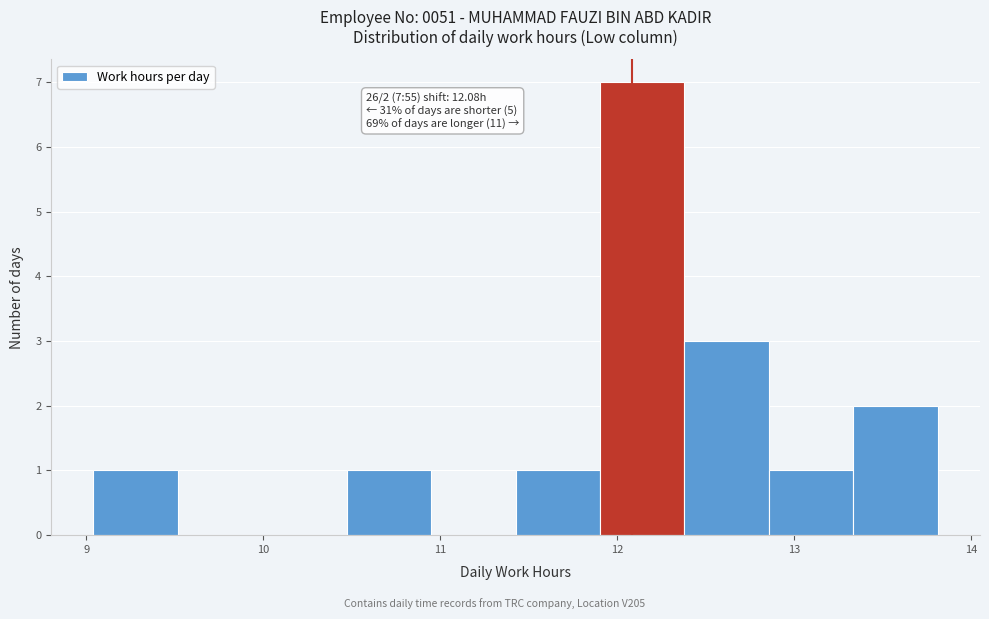

Which range on the x-axis has the tallest bar?

11.9 to 12.4